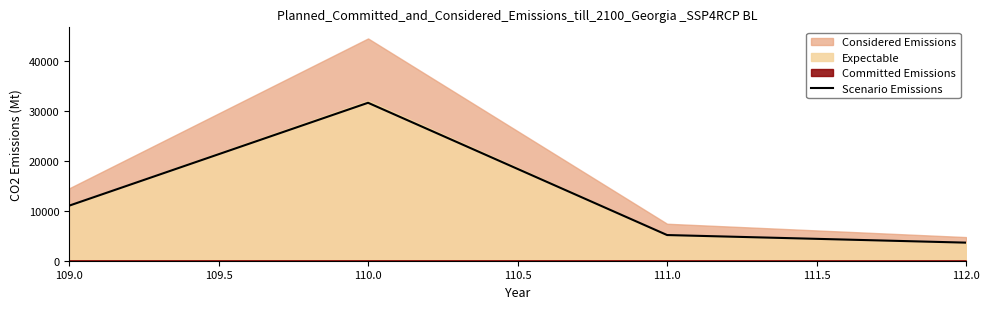

What is the minimum value for Scenario Emissions?

3623